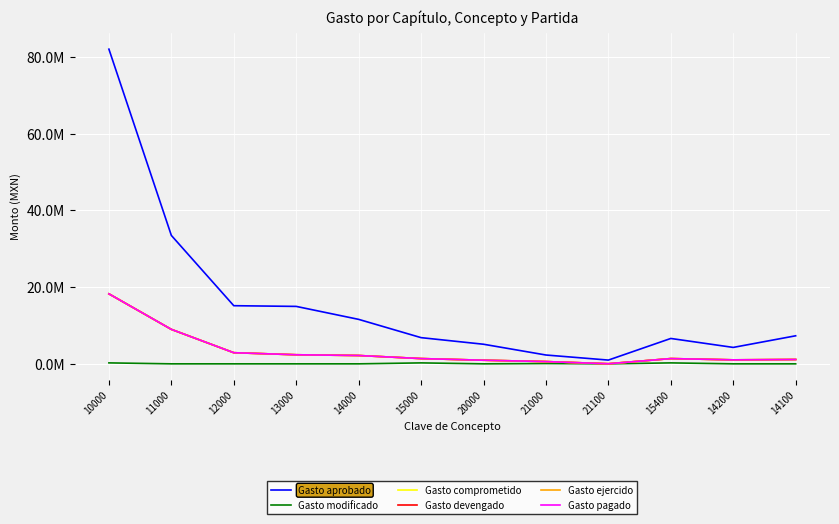

Does the chart have visible grid lines?

Yes